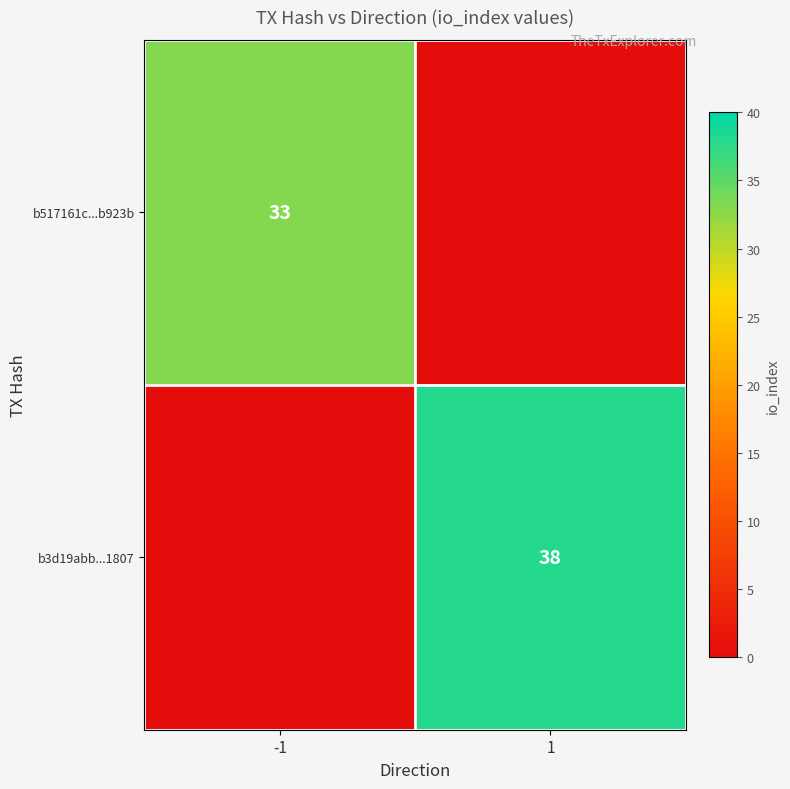

Is it true that b3d19abb...1807 equals 38 at 1?

True